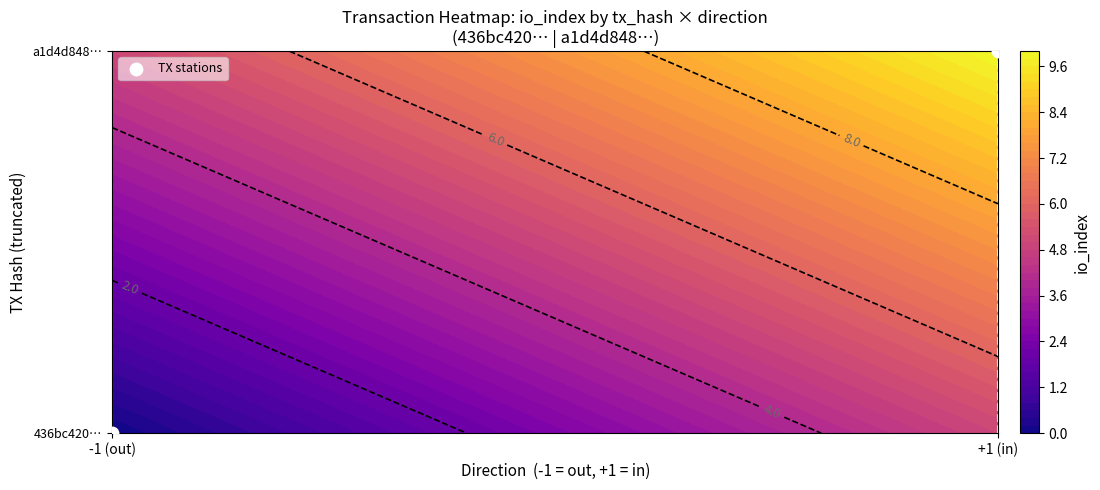

At which category does the chart reach its peak across all series?

+1 (in)